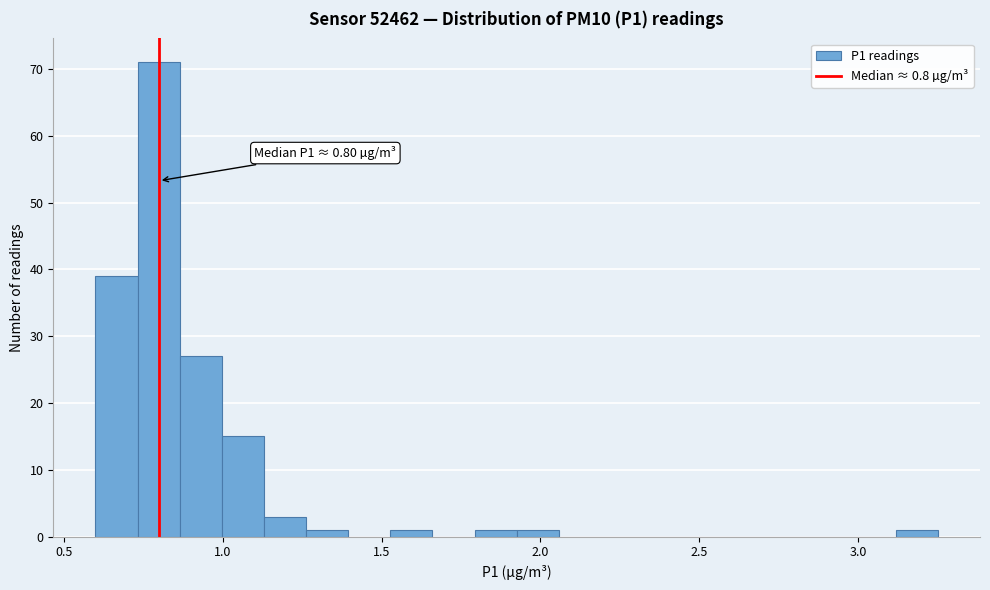

Read against the x-axis, roughly where is the centre of the tallest bar?

0.80